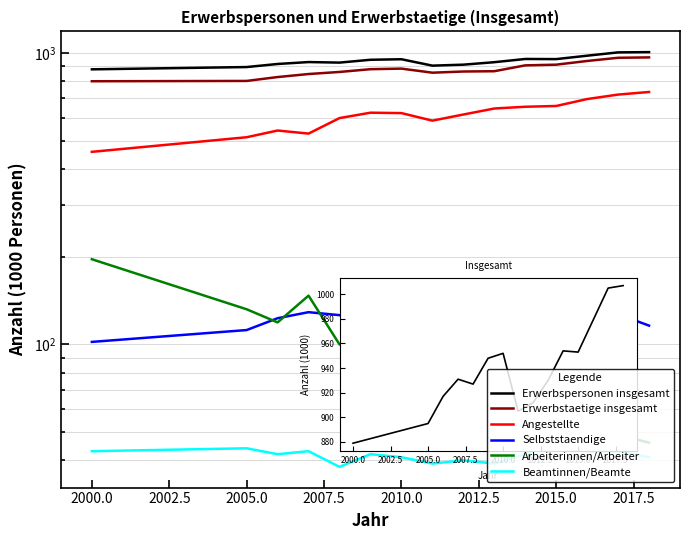

How many distinct data groups are displayed?

6